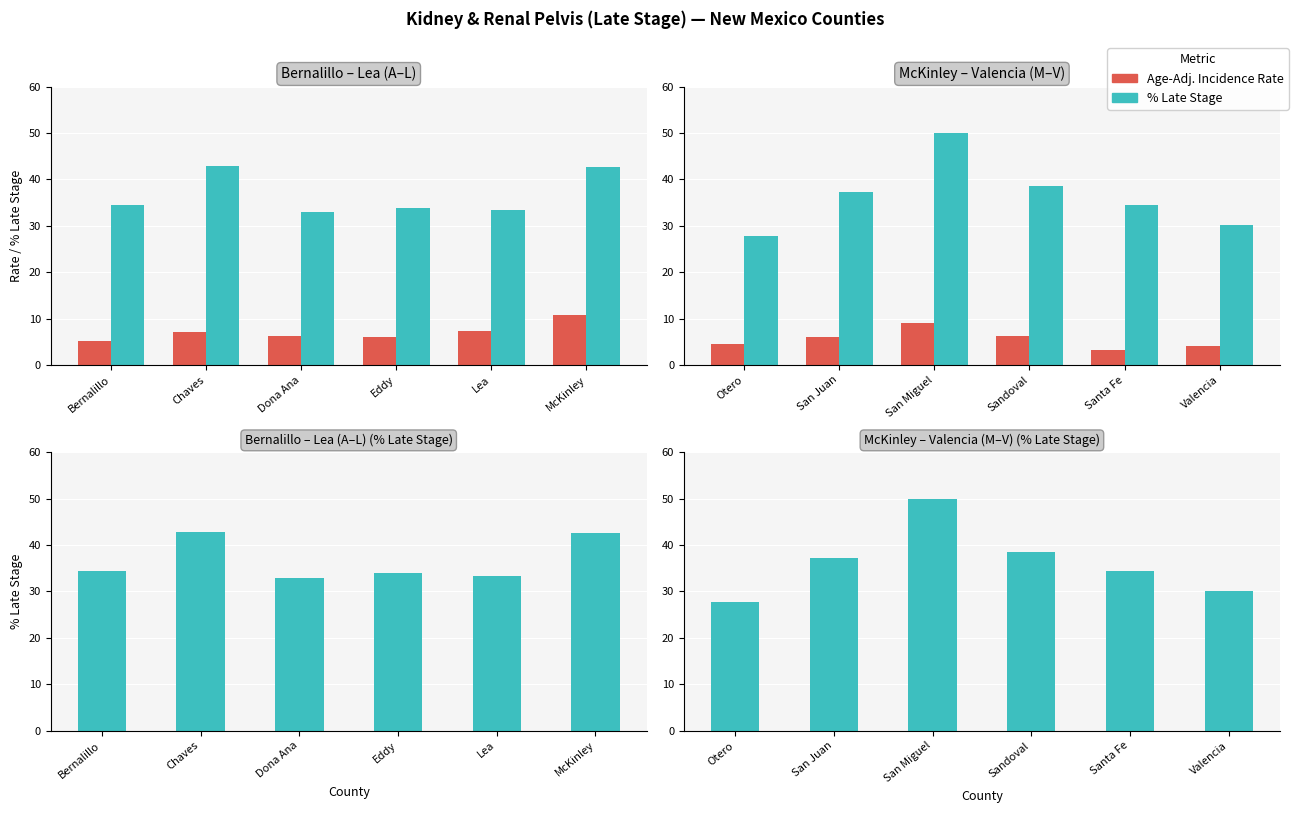

Is it true that % Late Stage equals 72.0 at San Miguel?

False